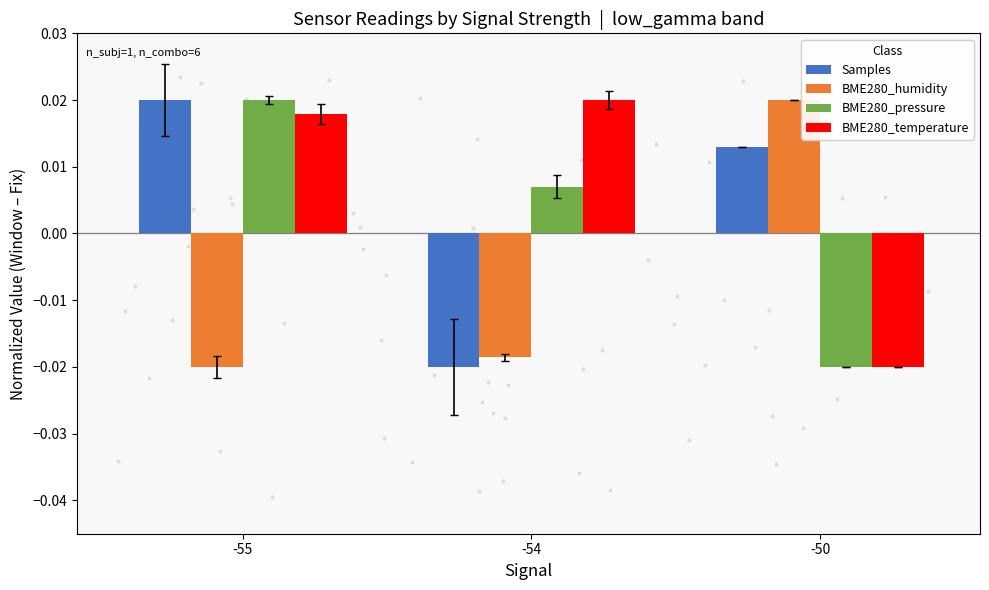

Which series has the widest spread of Y values?

Samples